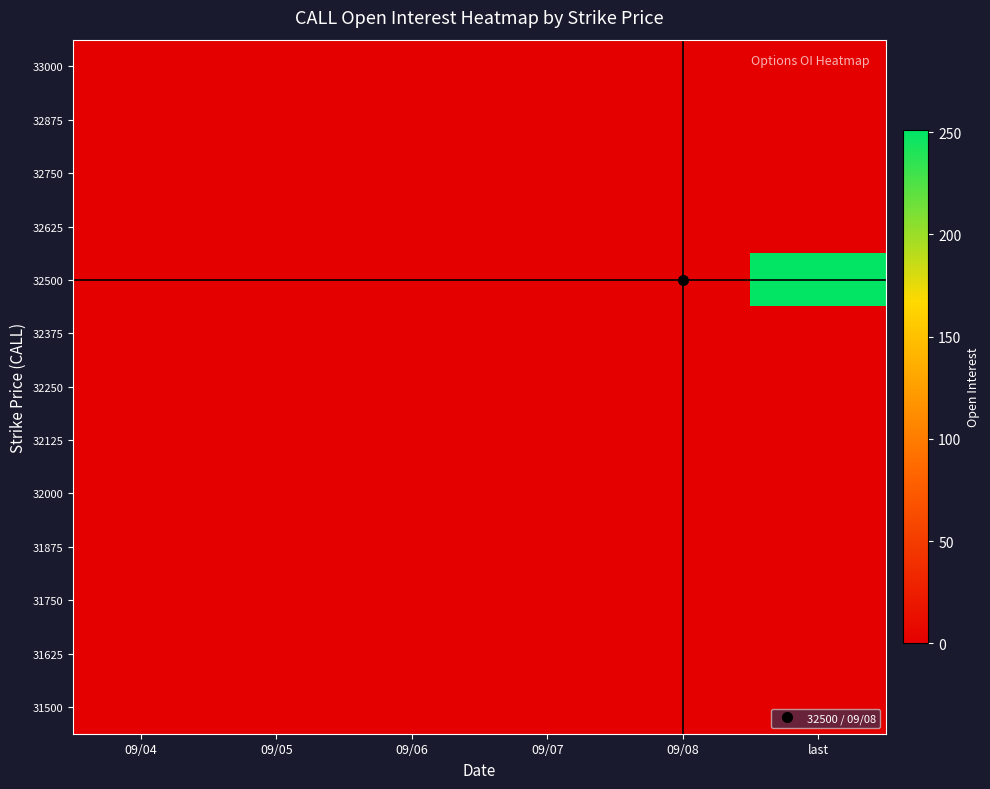

Reading left to right, list all the values displayed in this chart.

33000: 09/04=0	09/05=0	09/06=0	09/07=0	09/08=0	last=0
32875: 09/04=0	09/05=0	09/06=0	09/07=0	09/08=0	last=0
32750: 09/04=0	09/05=0	09/06=0	09/07=0	09/08=0	last=0
32625: 09/04=0	09/05=0	09/06=0	09/07=0	09/08=0	last=0
32500: 09/04=0	09/05=0	09/06=0	09/07=0	09/08=0	last=250
32375: 09/04=0	09/05=0	09/06=0	09/07=0	09/08=0	last=0
32250: 09/04=0	09/05=0	09/06=0	09/07=0	09/08=0	last=0
32125: 09/04=0	09/05=0	09/06=0	09/07=0	09/08=0	last=0
32000: 09/04=0	09/05=0	09/06=0	09/07=0	09/08=0	last=0
31875: 09/04=0	09/05=0	09/06=0	09/07=0	09/08=0	last=0
31750: 09/04=0	09/05=0	09/06=0	09/07=0	09/08=0	last=0
31625: 09/04=0	09/05=0	09/06=0	09/07=0	09/08=0	last=0
31500: 09/04=0	09/05=0	09/06=0	09/07=0	09/08=0	last=0